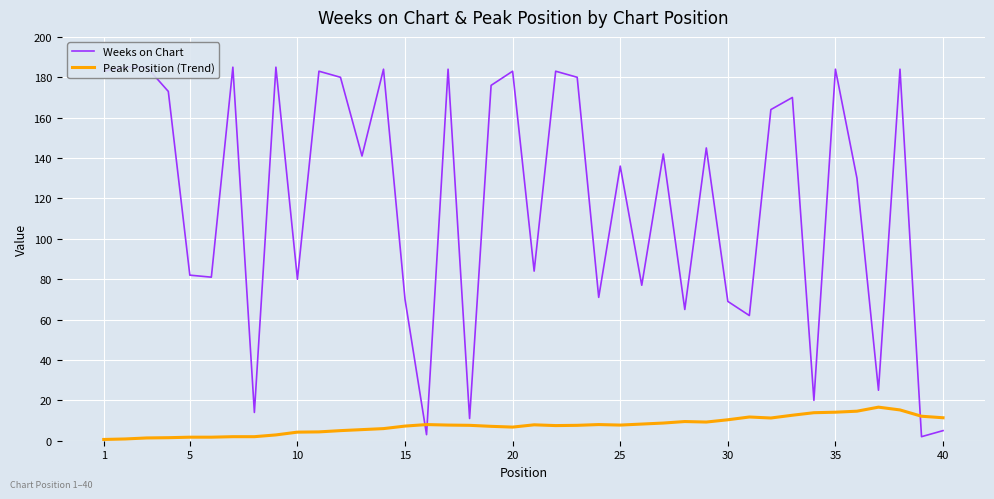

Is the value of Weeks on Chart at 20 greater than the value of Peak Position (Trend) at 30?

Yes